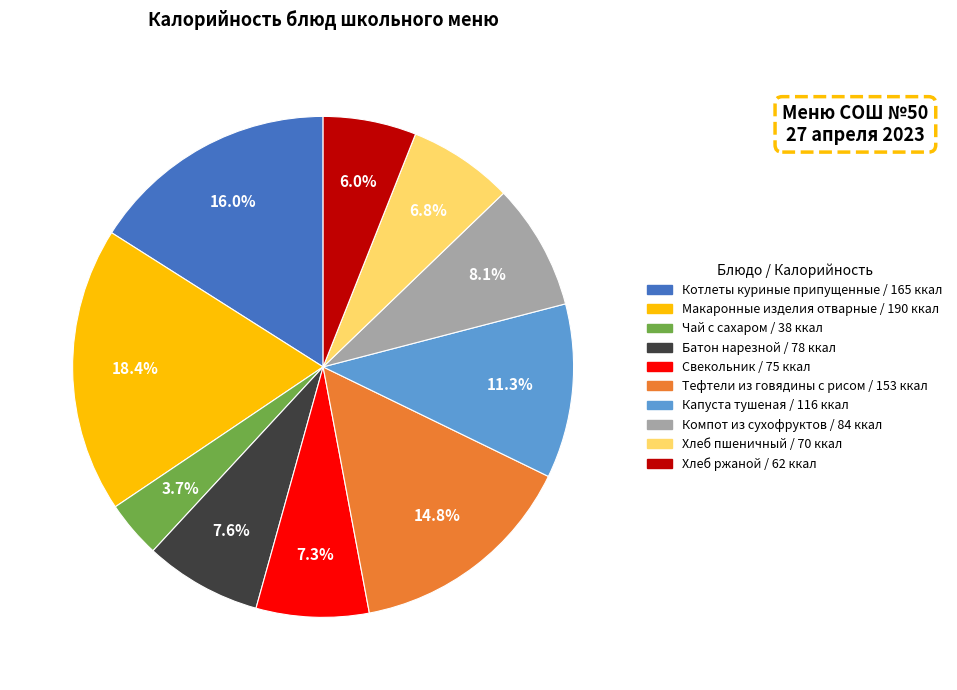

To the nearest percent, what is the difference between the Макаронные изделия отварные and Хлеб ржаной slice percentages?

12%